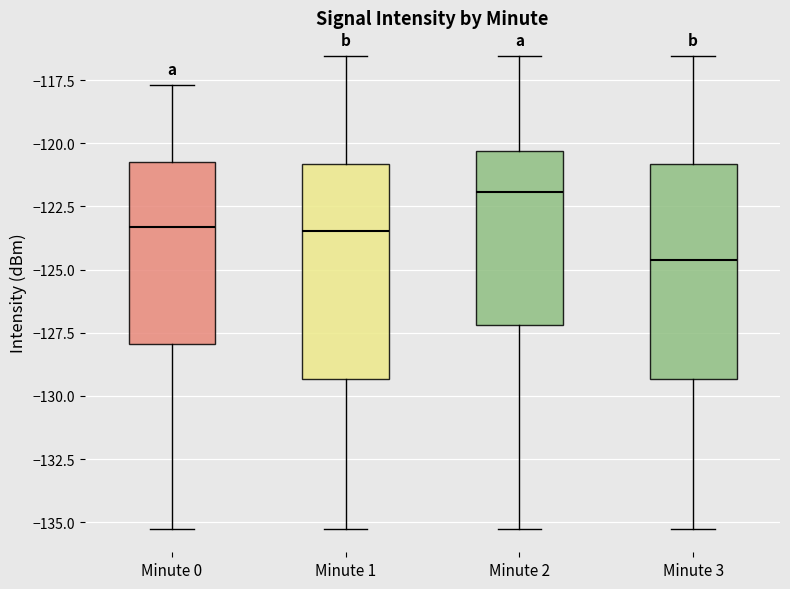

Reading left to right, read every box against the y-axis: the position of its median line, the range the box covers, and the ends of its whiskers. The values are not printed on the chart, so give them approximately, as read against the axis.

Minute 0: median -123.5, box -128.0 to -120.5, whiskers -135.5 to -117.5
Minute 1: median -123.5, box -129.5 to -121.0, whiskers -135.5 to -116.5
Minute 2: median -122.0, box -127.0 to -120.5, whiskers -135.5 to -116.5
Minute 3: median -124.5, box -129.5 to -121.0, whiskers -135.5 to -116.5